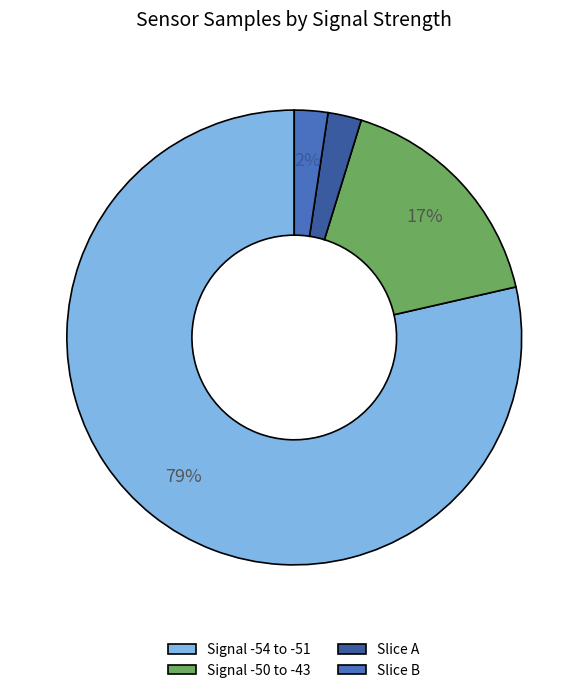

Count the number of slices in the pie.

4